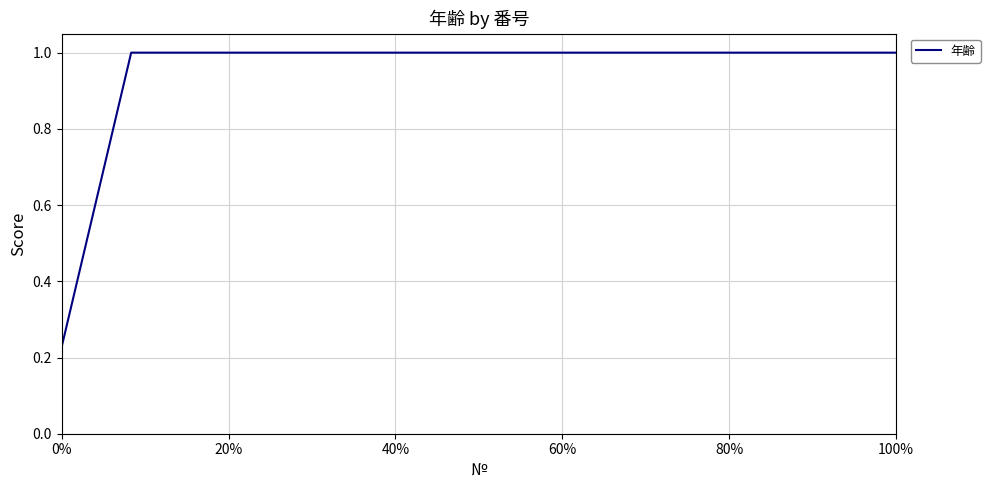

What is the difference between the maximum and minimum values?

0.8